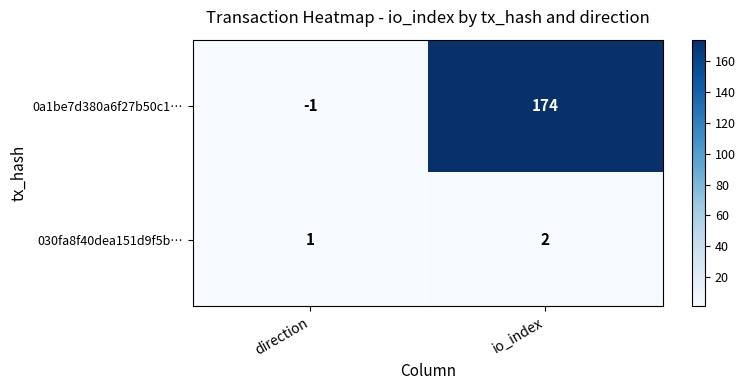

What is the total value across all series at io_index?

176